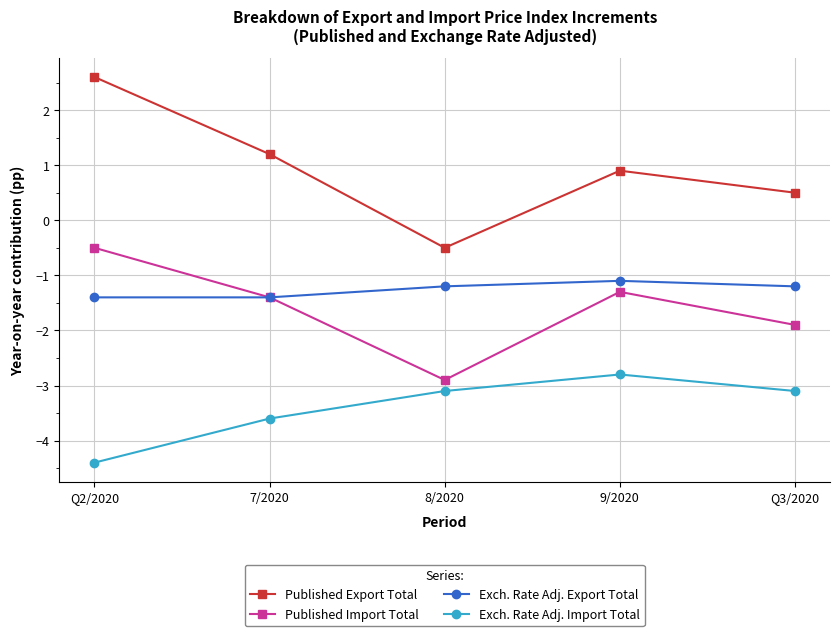

Where is Exch. Rate Adj. Export Total nearest to the value -1?

9/2020